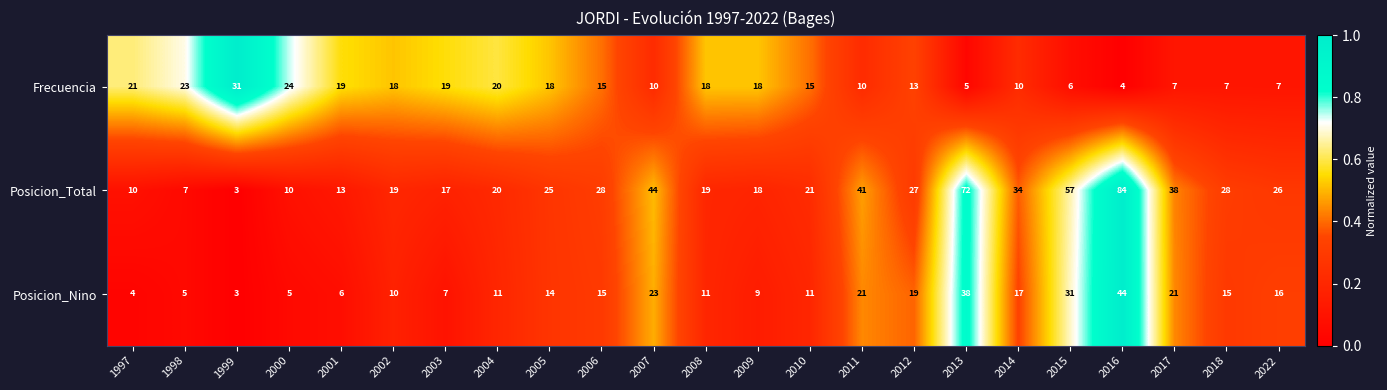

How many data points does each series have?

23